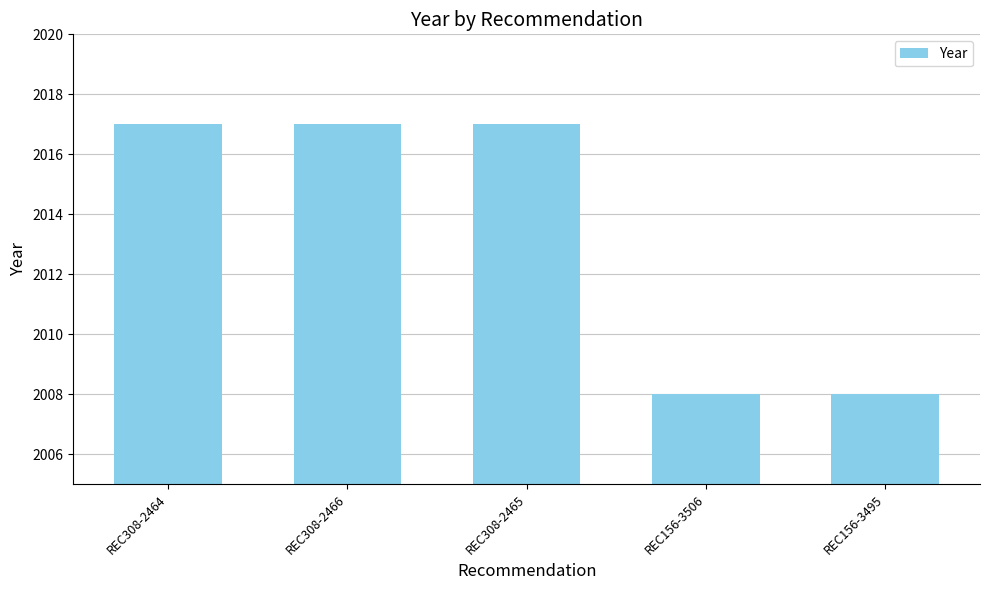

What is the value of the 3rd bar from the left?

2017